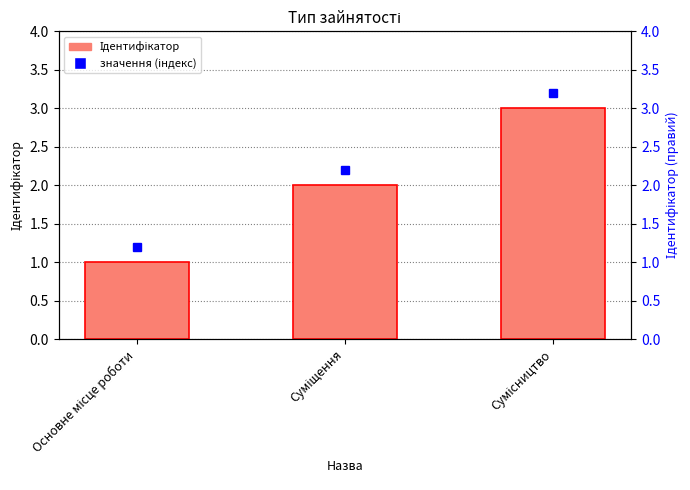

The chart shows a value of 1 at Суміщення. True or false?

False